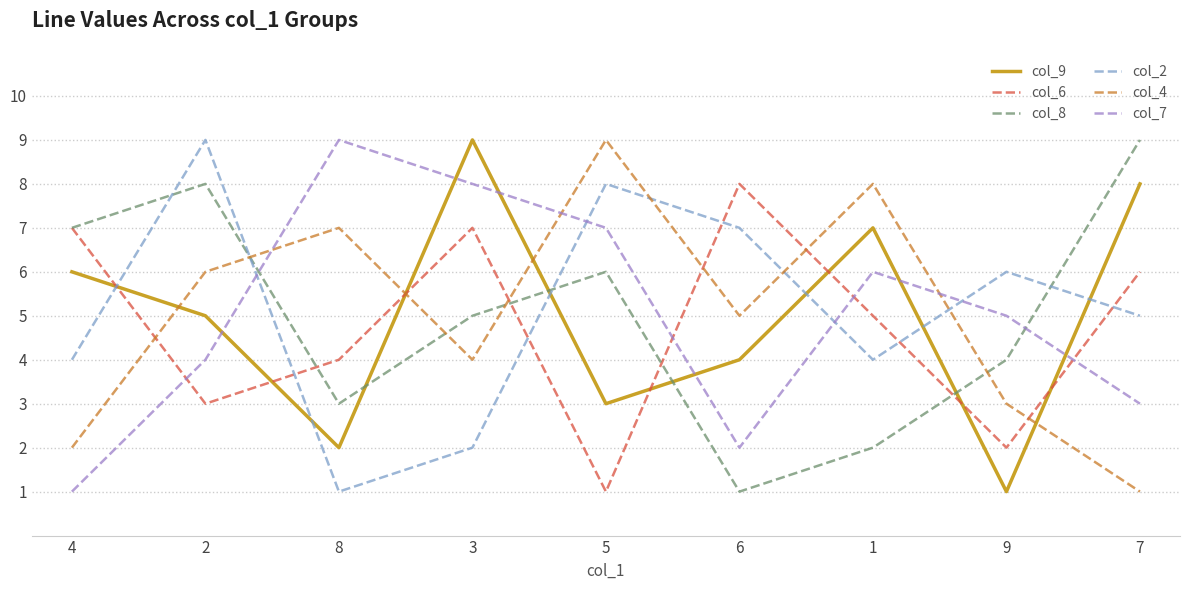

What are all the series names shown in the legend?

col_9, col_6, col_8, col_2, col_4, col_7